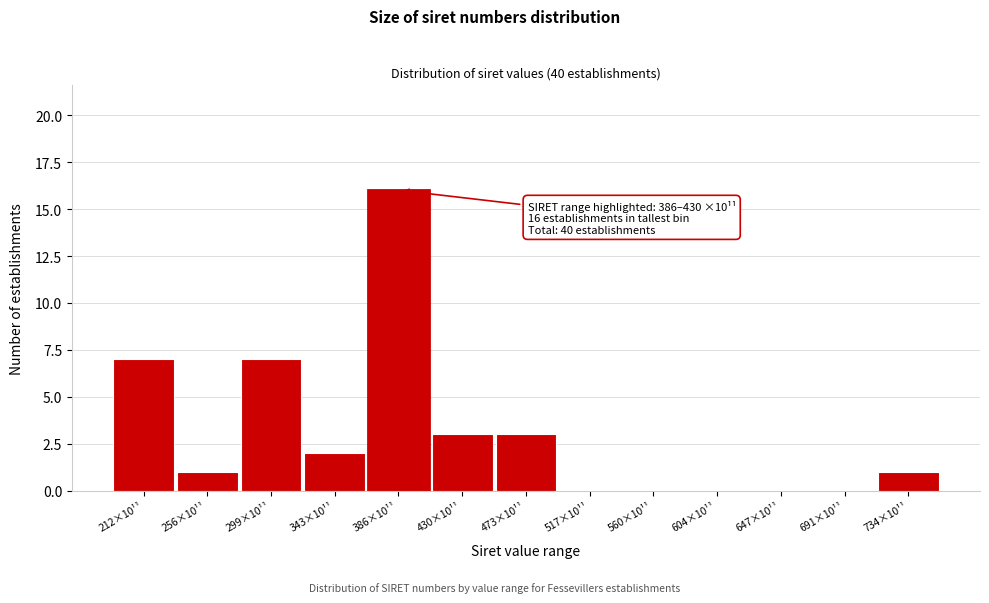

Reading left to right, extract all data points from this chart.

212×10¹¹=7	256×10¹¹=1	299×10¹¹=7	343×10¹¹=2	386×10¹¹=16	430×10¹¹=3	473×10¹¹=3	517×10¹¹=0	560×10¹¹=0	604×10¹¹=0	647×10¹¹=0	691×10¹¹=0	734×10¹¹=1